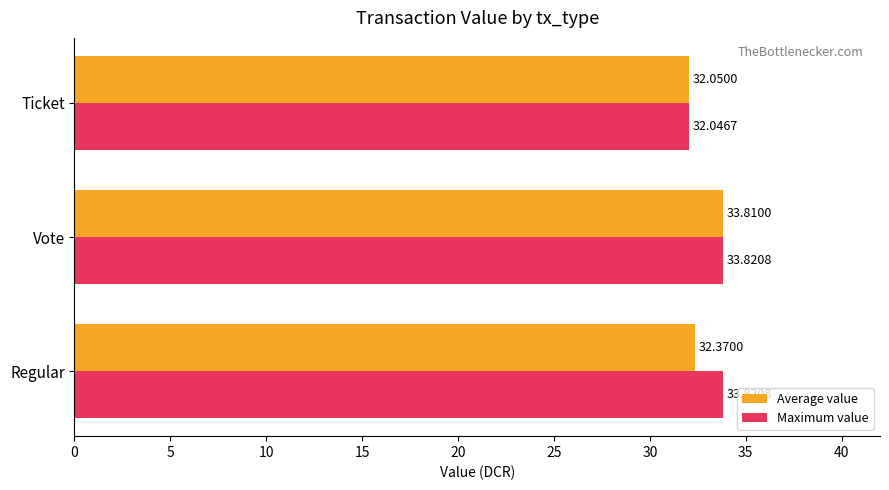

Which category has the lowest value across all series?

Ticket